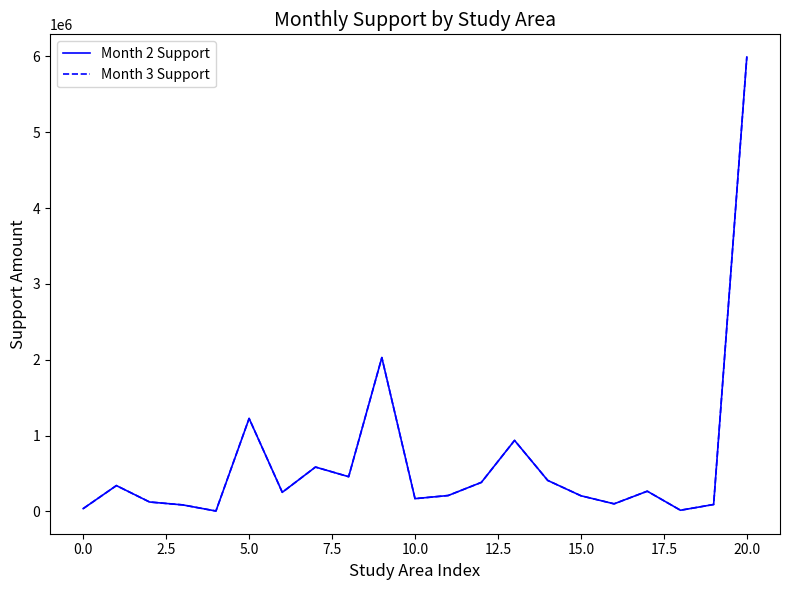

What is the value of the Month 2 Support point at the 20th from the left?

90336